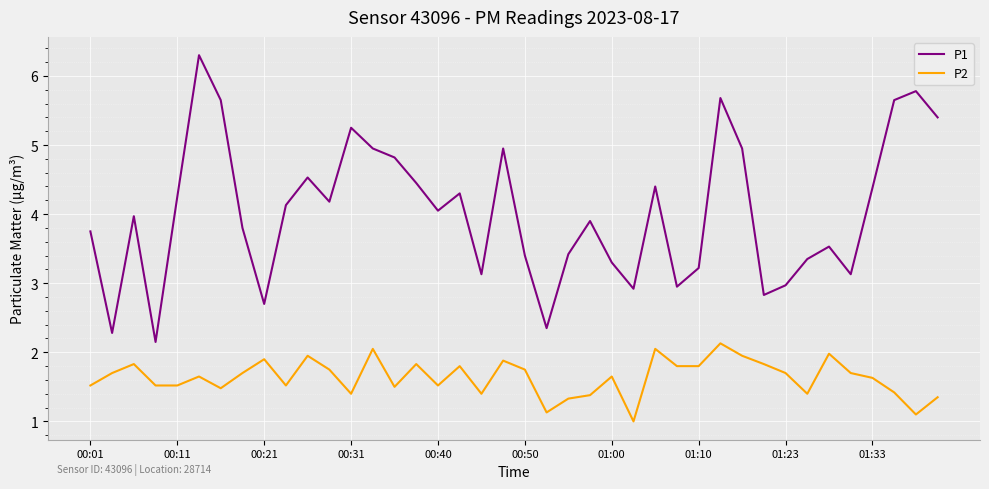

List the series in order of their peak value, lowest first.

P2, P1